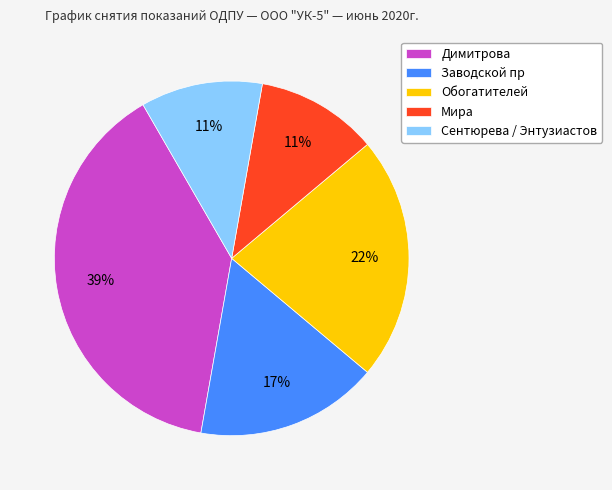

To the nearest percent, what is the difference between the largest and smallest slice percentages?

28%